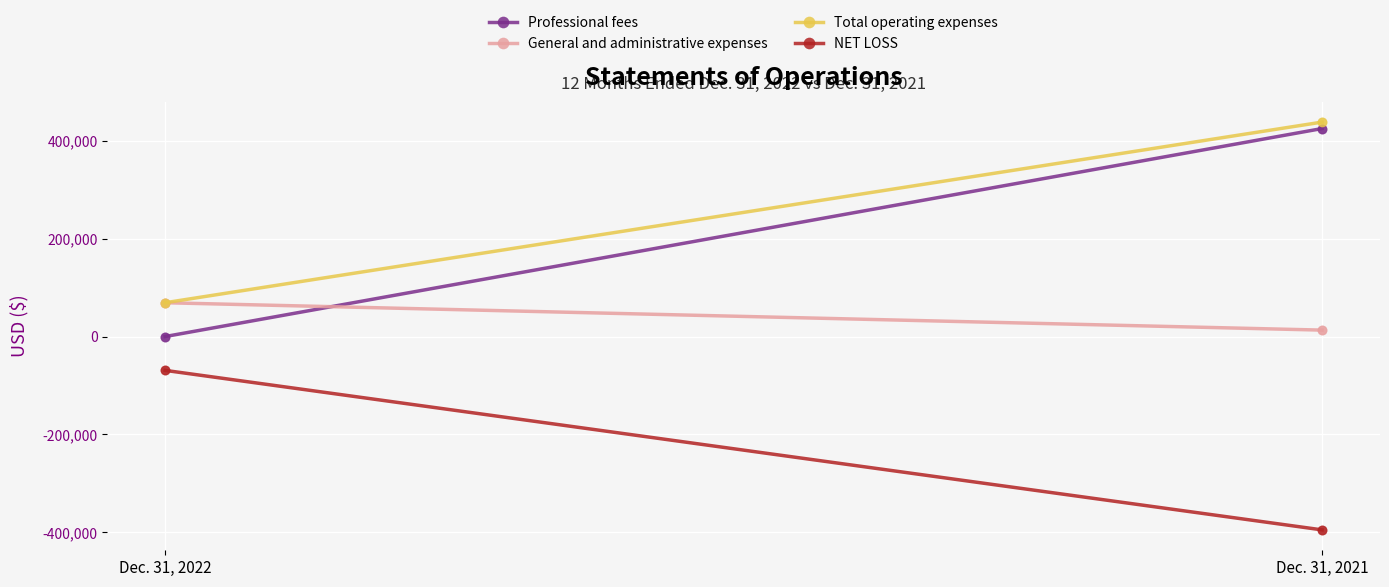

At which category is the sum across all series the highest?

Dec. 31, 2021